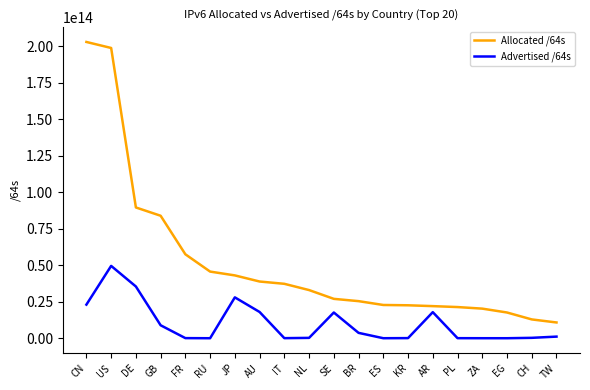

Which series has the largest range (max minus min)?

Allocated /64s